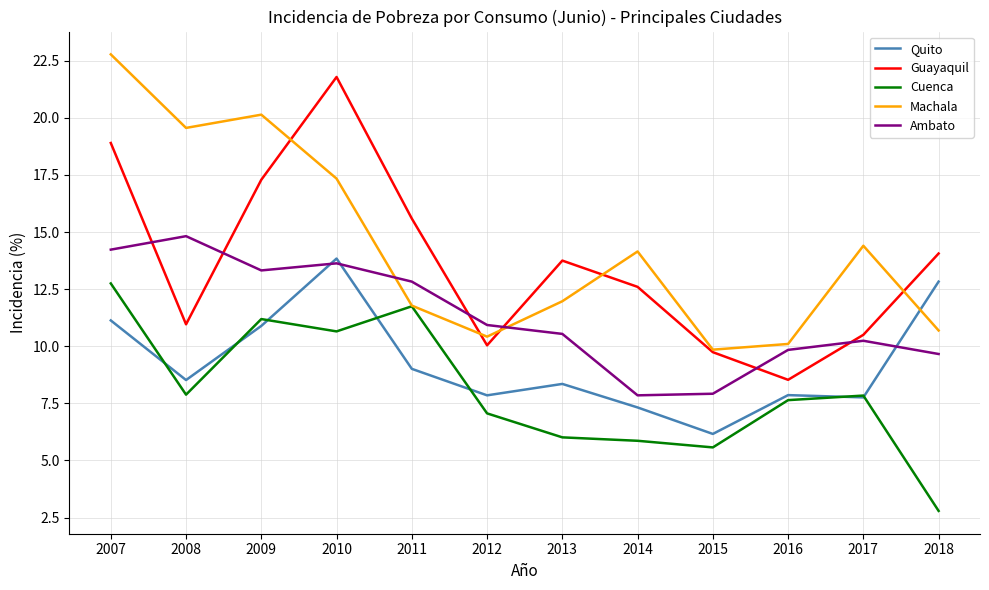

Which category has the lowest value in the Quito series?

2015